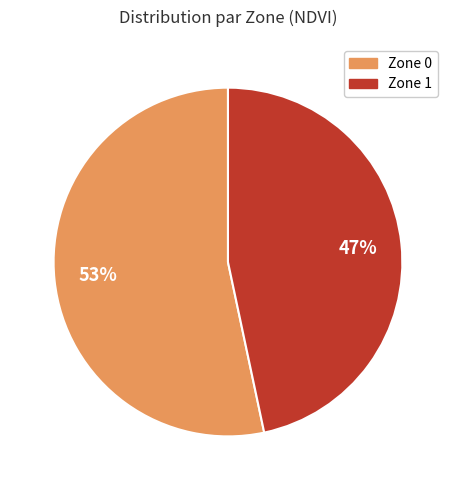

What percentage is the Zone 1 slice, to the nearest percent?

47%